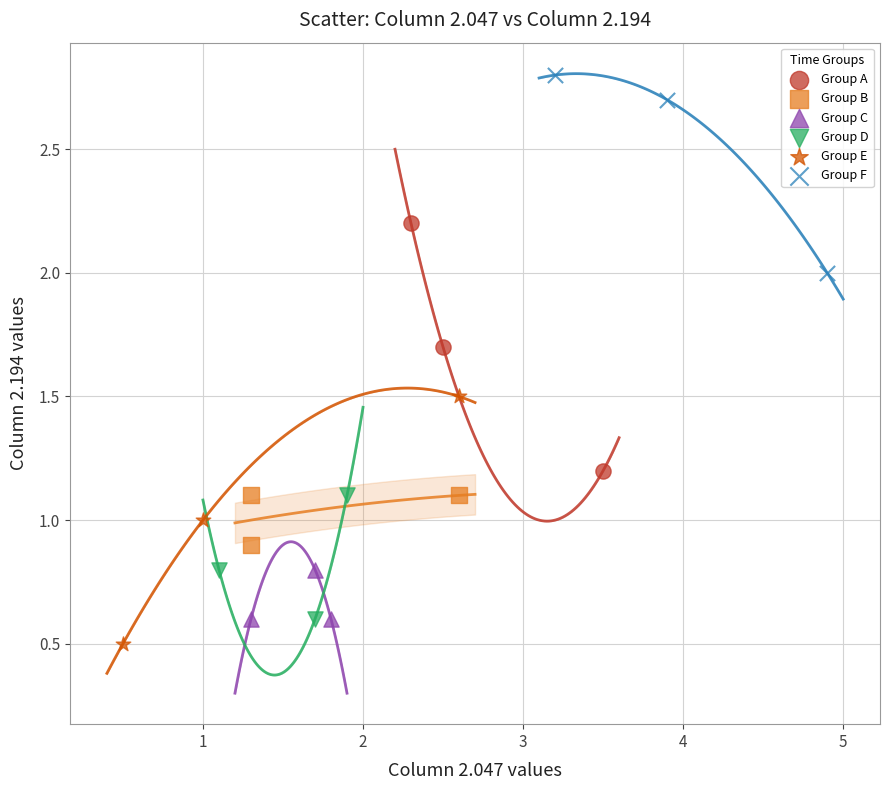

Which series reaches the maximum Y coordinate?

Group F